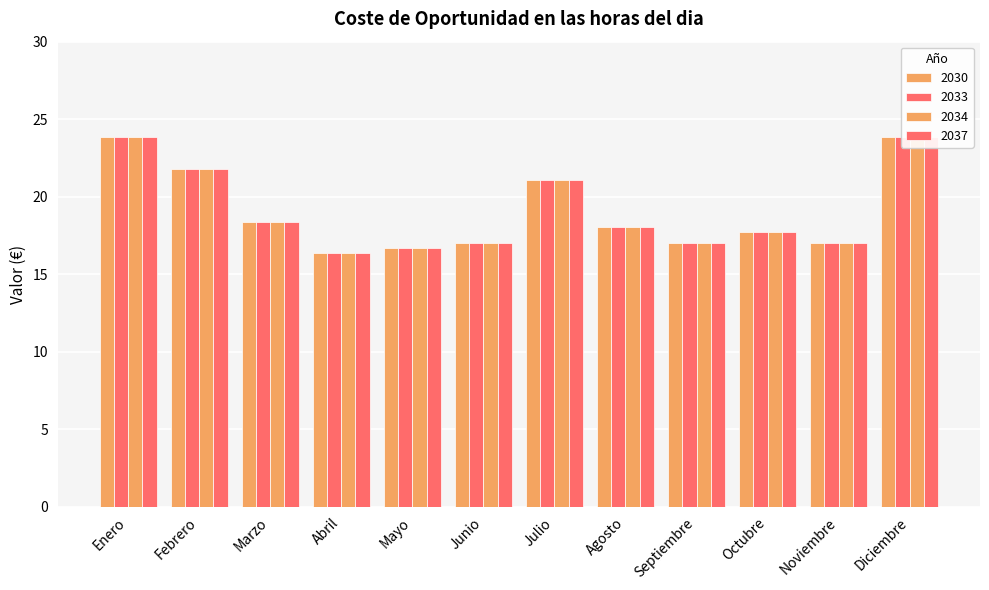

What is the minimum value shown in the chart?

16.3